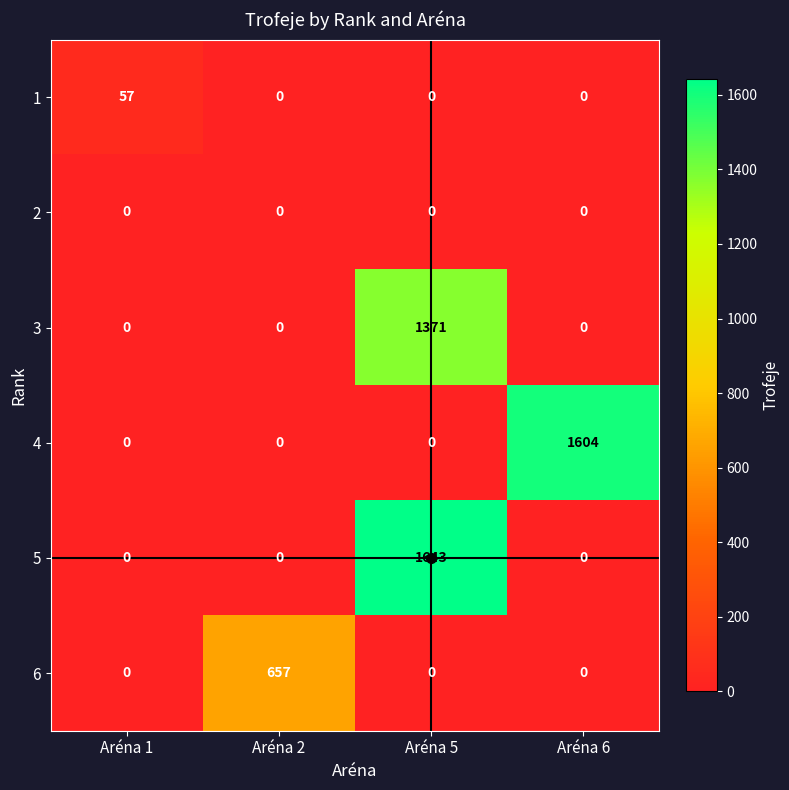

True or false: 5 has a value of 652 at Aréna 2.

False